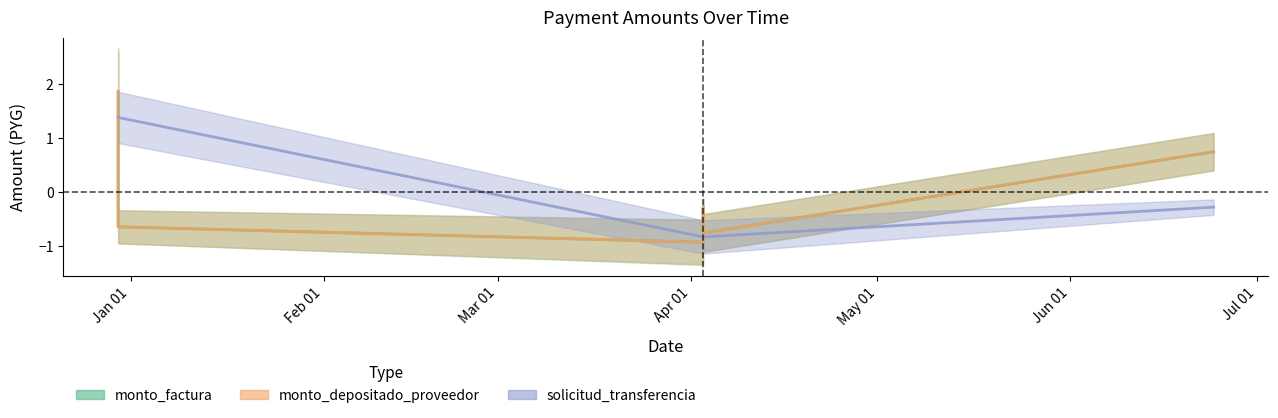

List the series in order of their peak value, highest first.

monto_factura, monto_depositado_proveedor, solicitud_transferencia